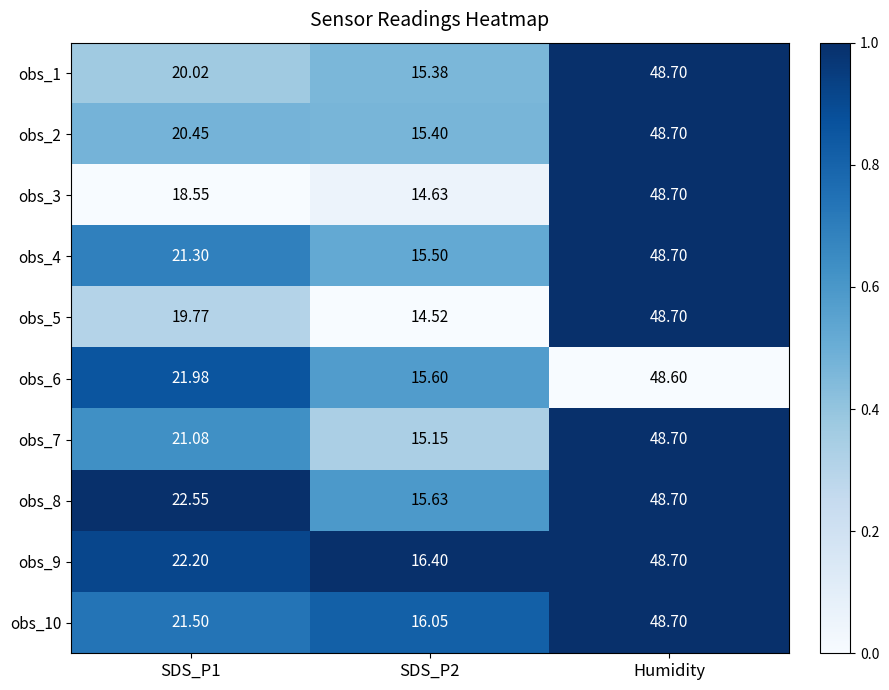

Which category has the highest value across all series?

Humidity